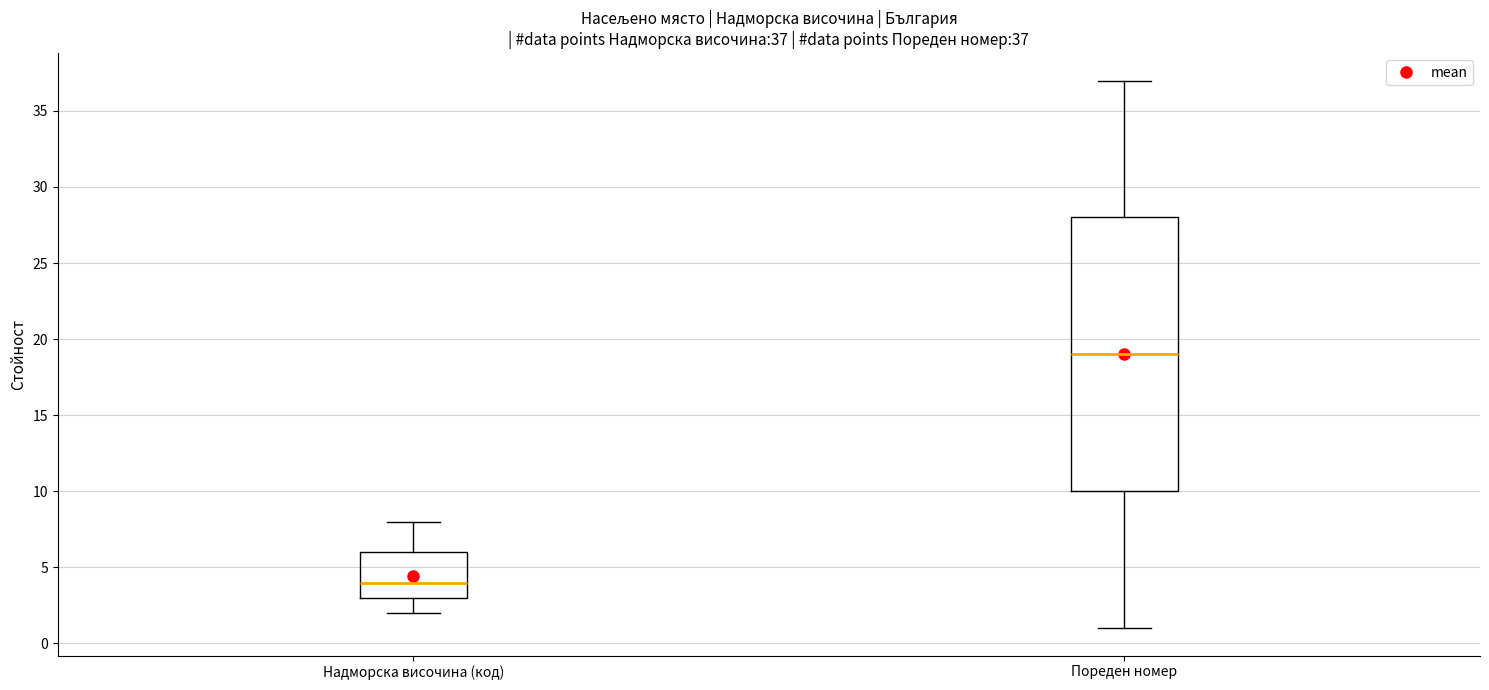

Which box has the highest median line?

Пореден номер